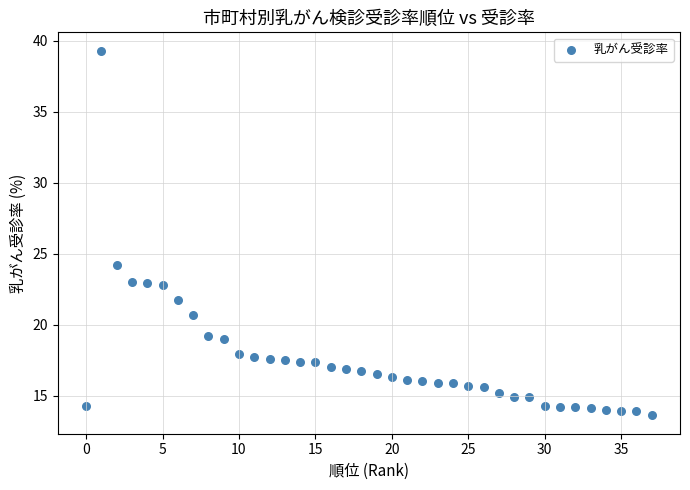

What Y value in the scatter plot is closest to 26?

24.2